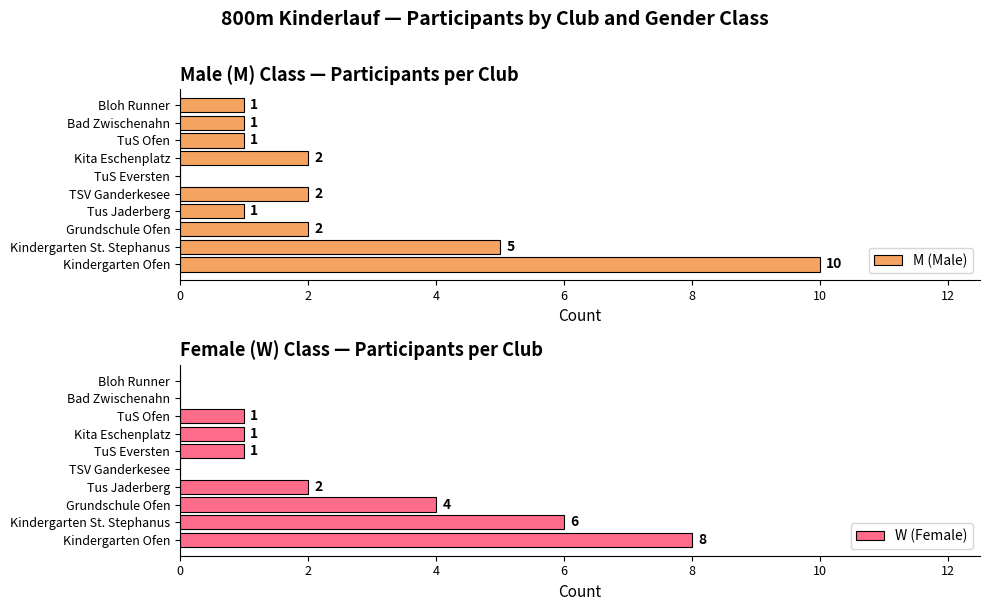

The value of M (Male) at Kita Eschenplatz is 3. True or false?

False